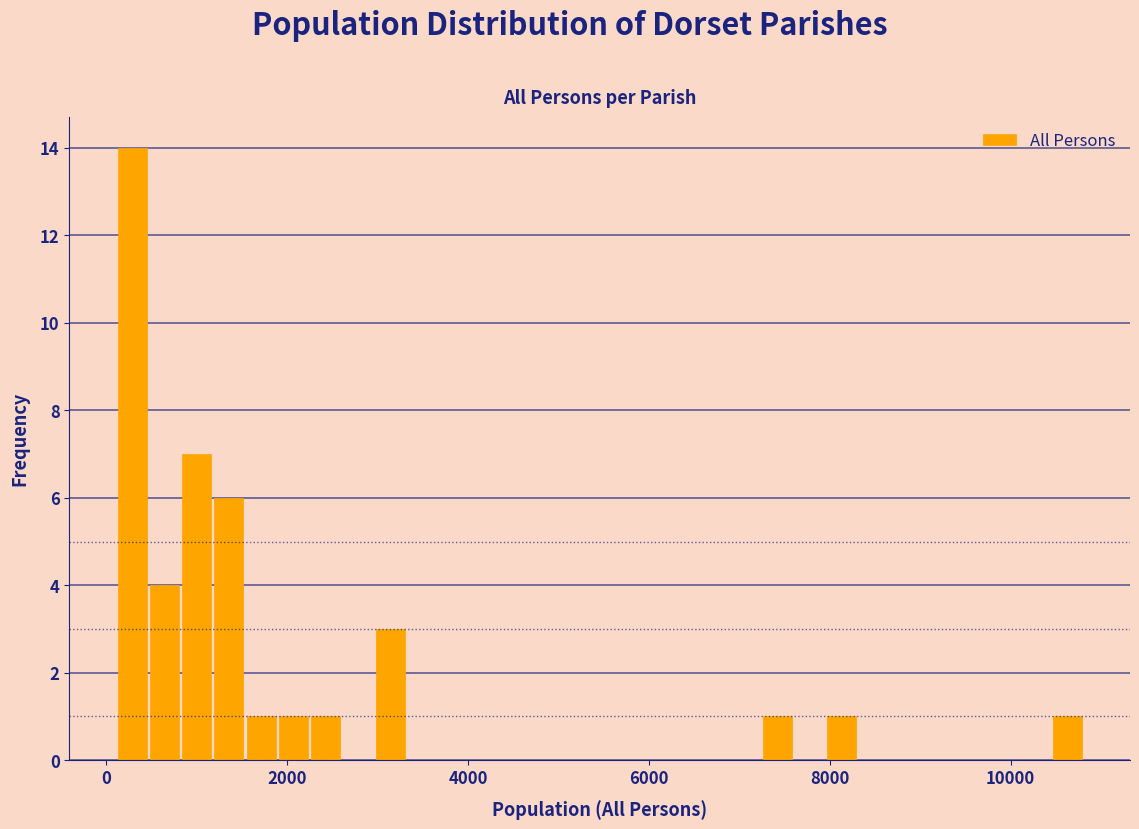

Around what value on the x-axis is the tallest bar? Give the approximate position of its centre, as read against the axis.

200